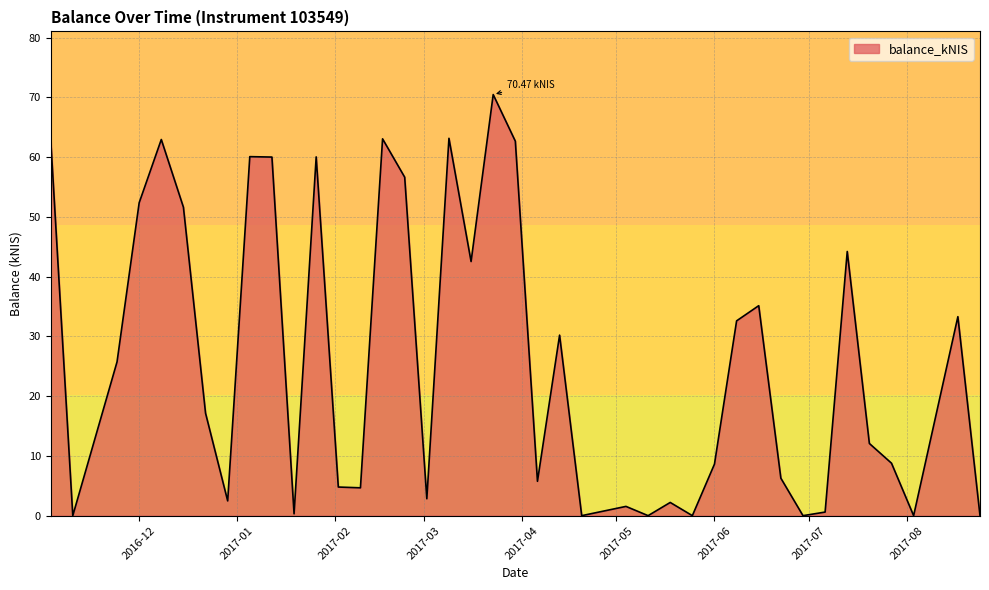

What is the value of the 14th point from the left?

4.7